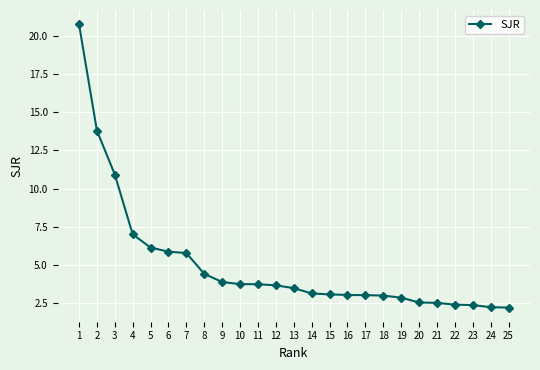

What is the change in value from 4 to 18?

-4.0